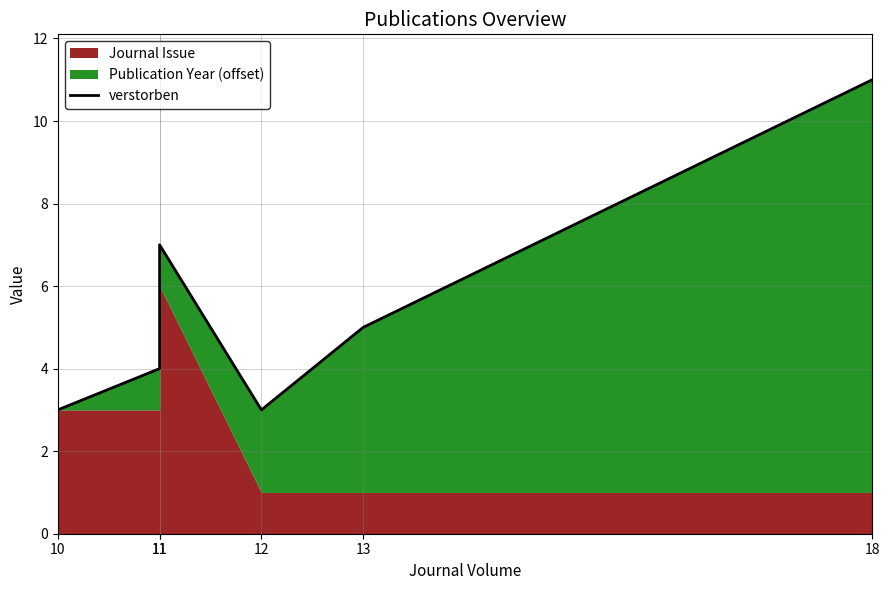

Reading left to right, extract all data points from this chart.

3	4	7	3	5	11